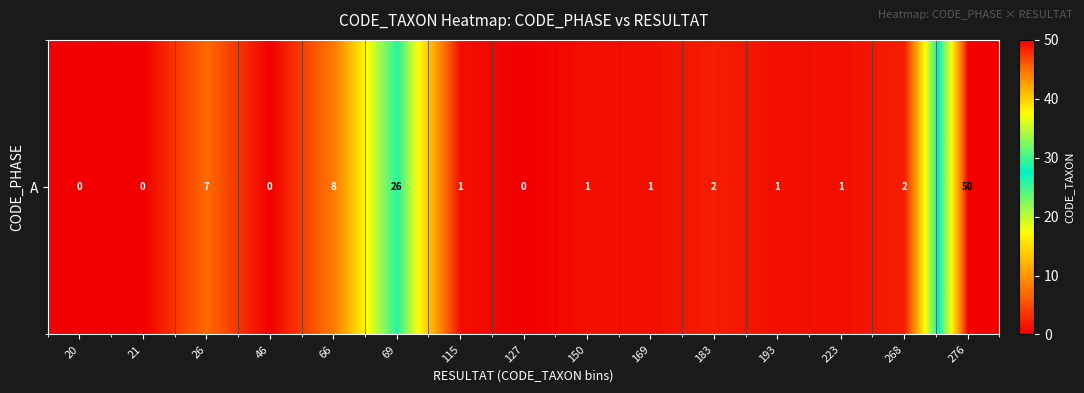

What is the difference between the maximum and second lowest values?

50